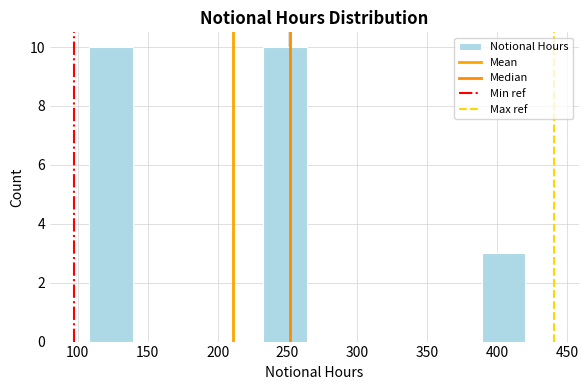

Reading left to right, transcribe this chart: for each bar, give the range it covers on the x-axis and its height. Neither the bar edges nor the heights are printed on the chart, so give them approximately, as read against the axes.

110 to 140: 10
140 to 170: 0
170 to 200: 0
200 to 235: 0
235 to 265: 10
265 to 295: 0
295 to 325: 0
325 to 360: 0
360 to 390: 0
390 to 420: 3